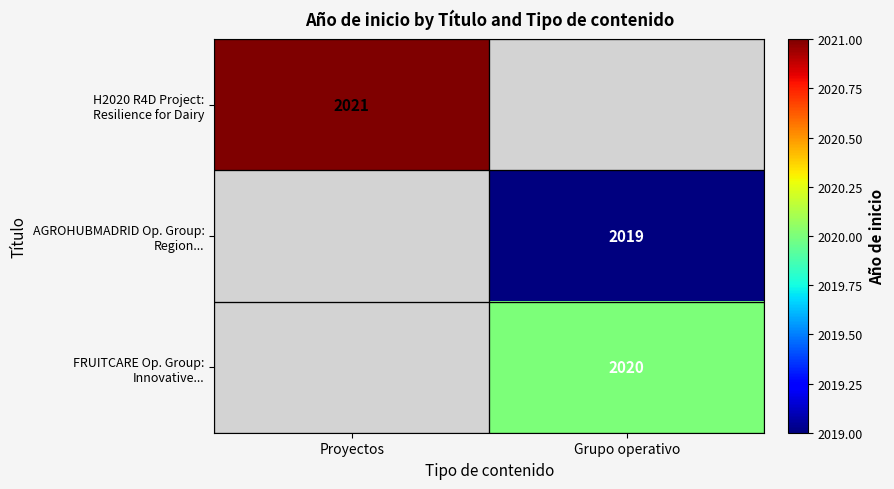

Is the value of AGROHUBMADRID Op. Group: Region... at Proyectos greater than the value of H2020 R4D Project: Resilience for Dairy at Proyectos?

No